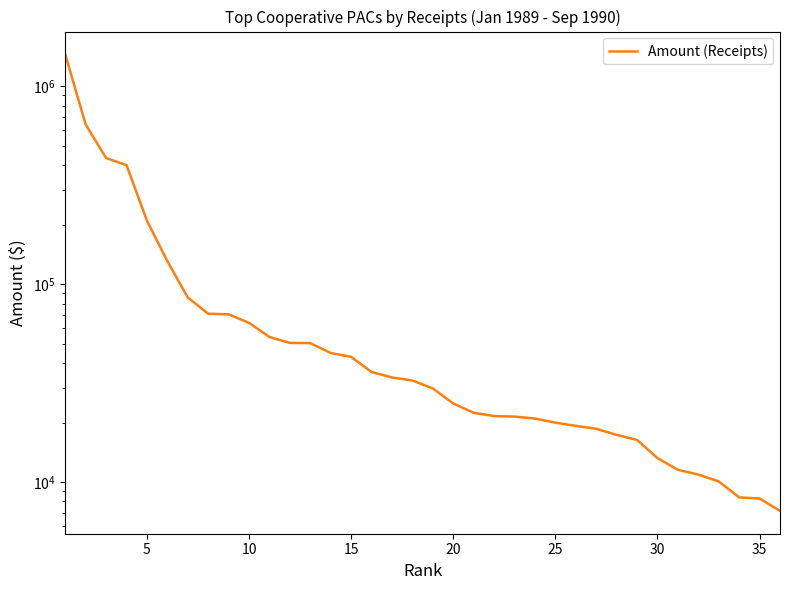

True or false: the data shows 6828 at 31.

False